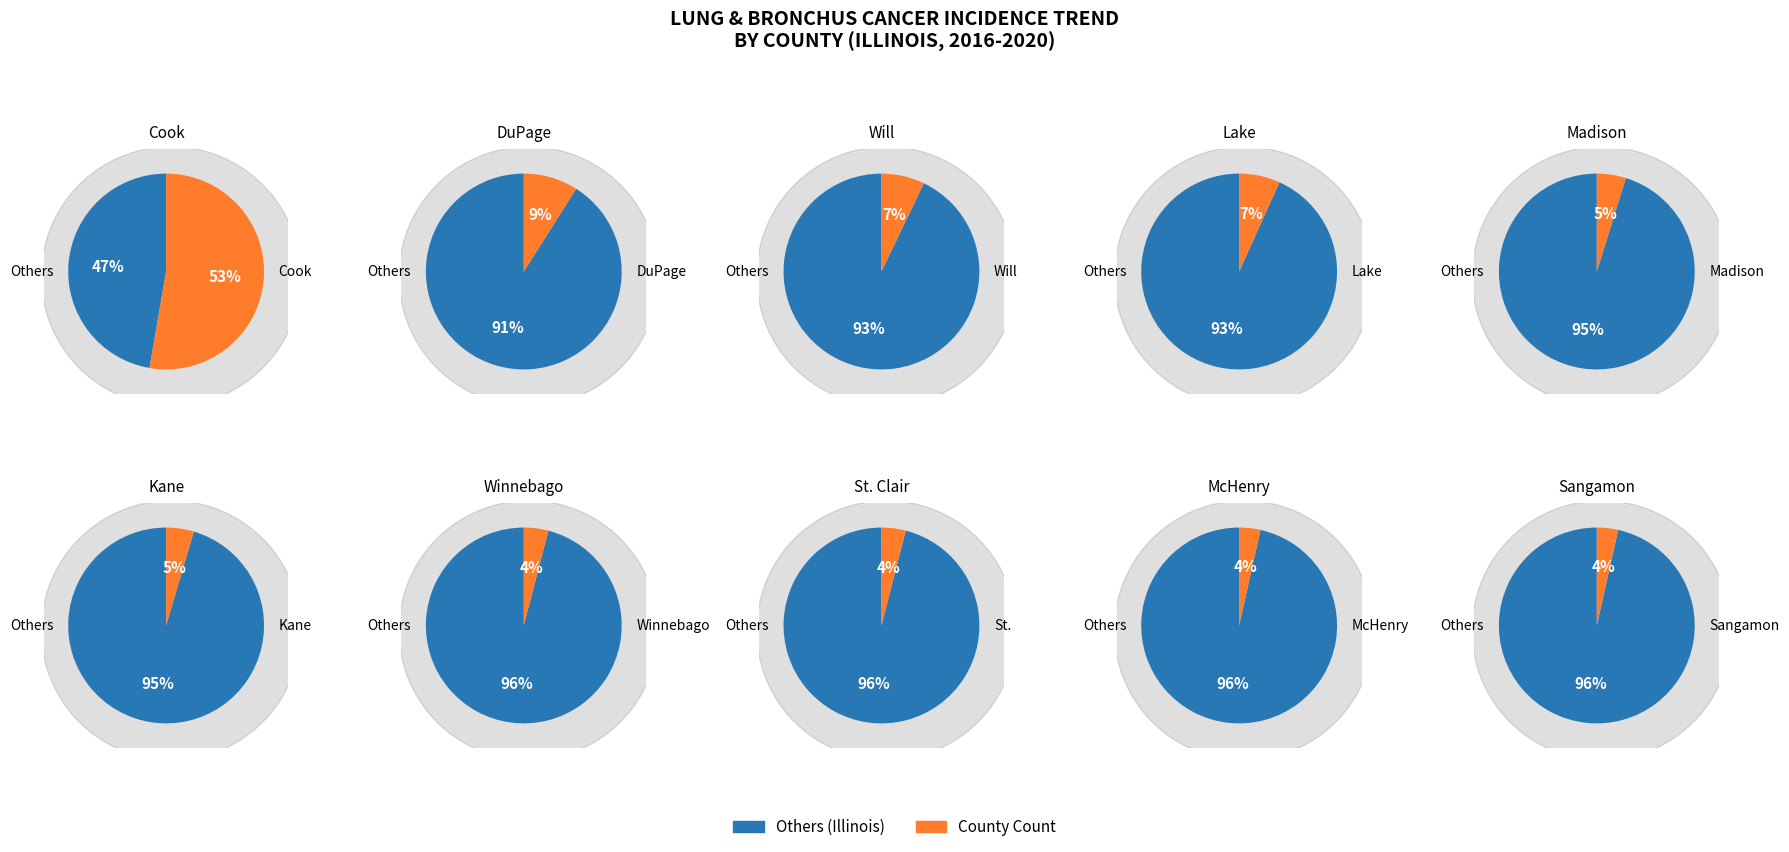

Is 2 the majority of the pie?

No